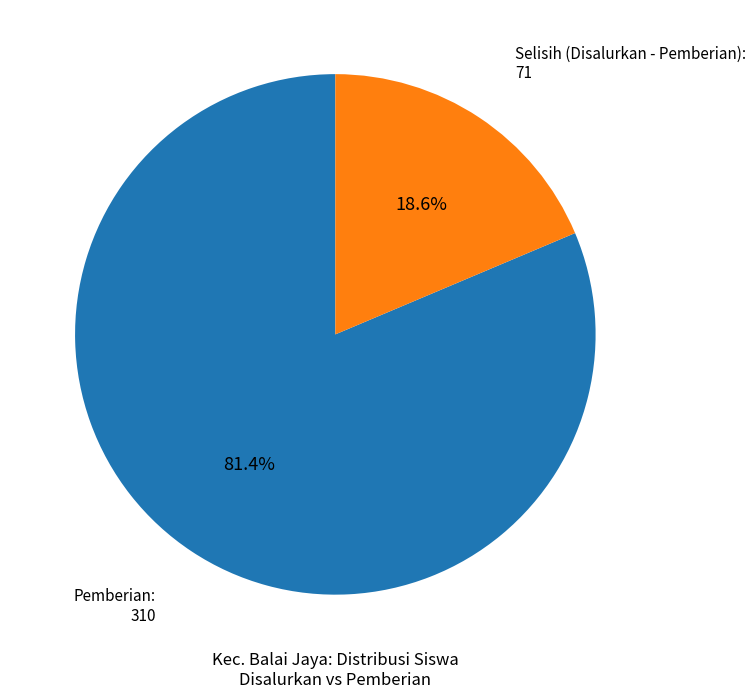

Does any single category account for the majority?

Yes